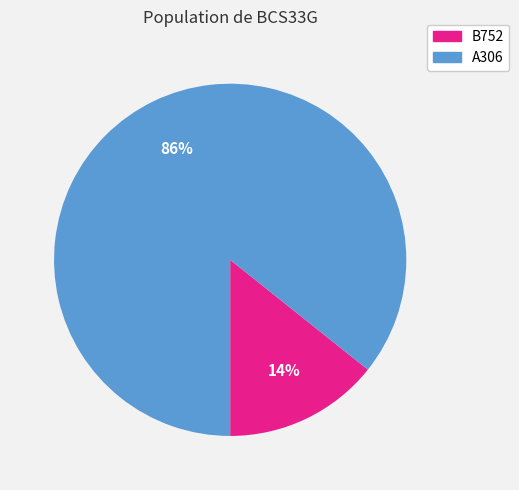

Is it true that A306 is 98% of the pie?

False